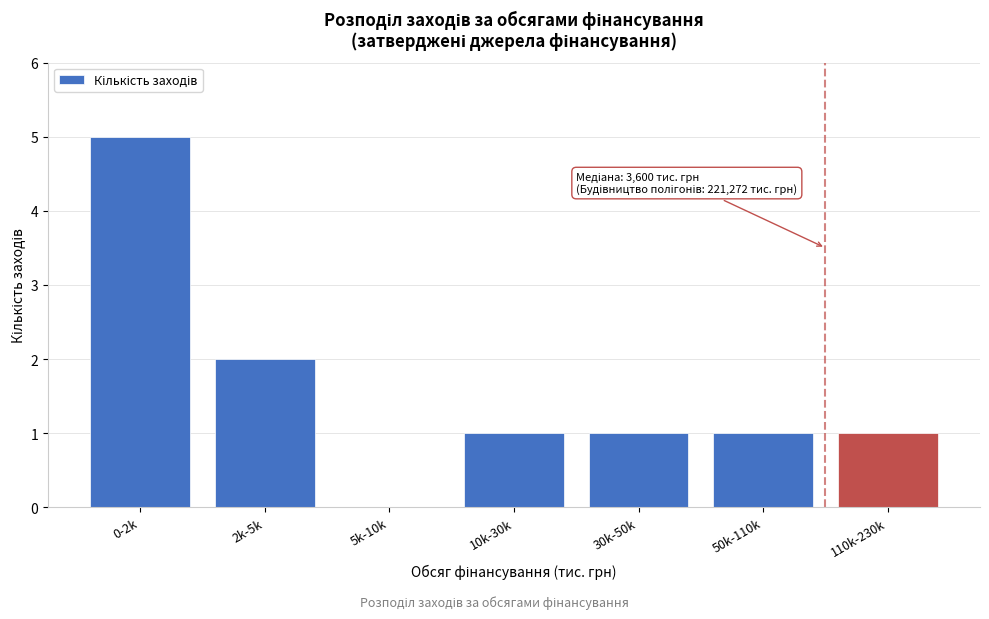

Reading left to right, extract all data points from this chart.

0-2k=5	2k-5k=2	5k-10k=0	10k-30k=1	30k-50k=1	50k-110k=1	110k-230k=1